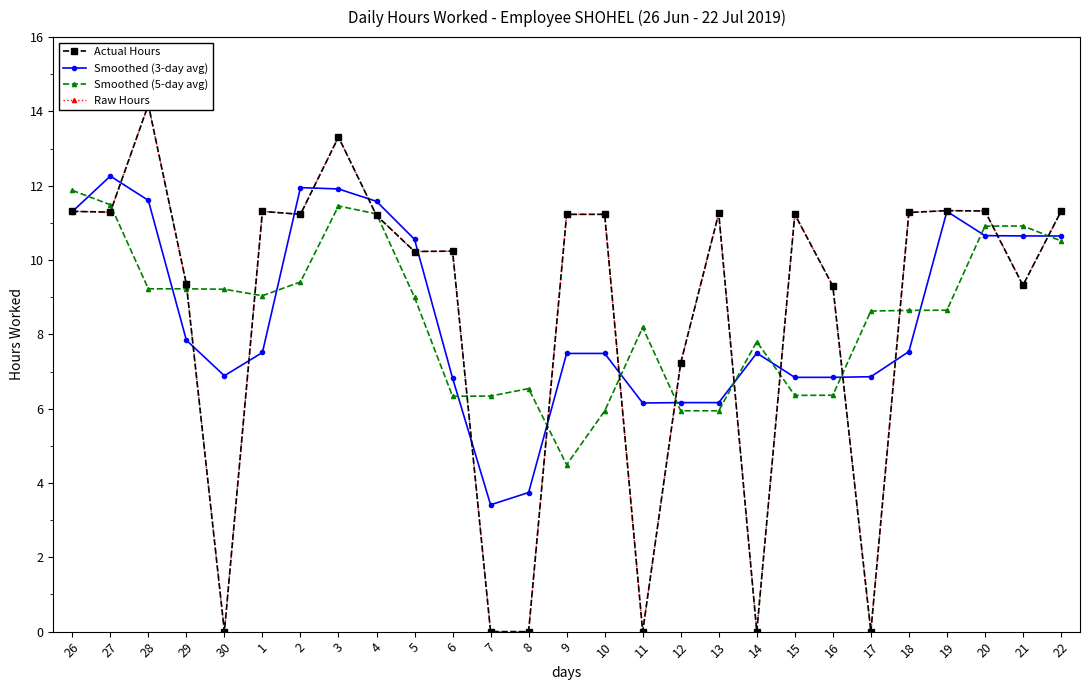

The Actual Hours series shows 19.7 at 10. True or false?

False